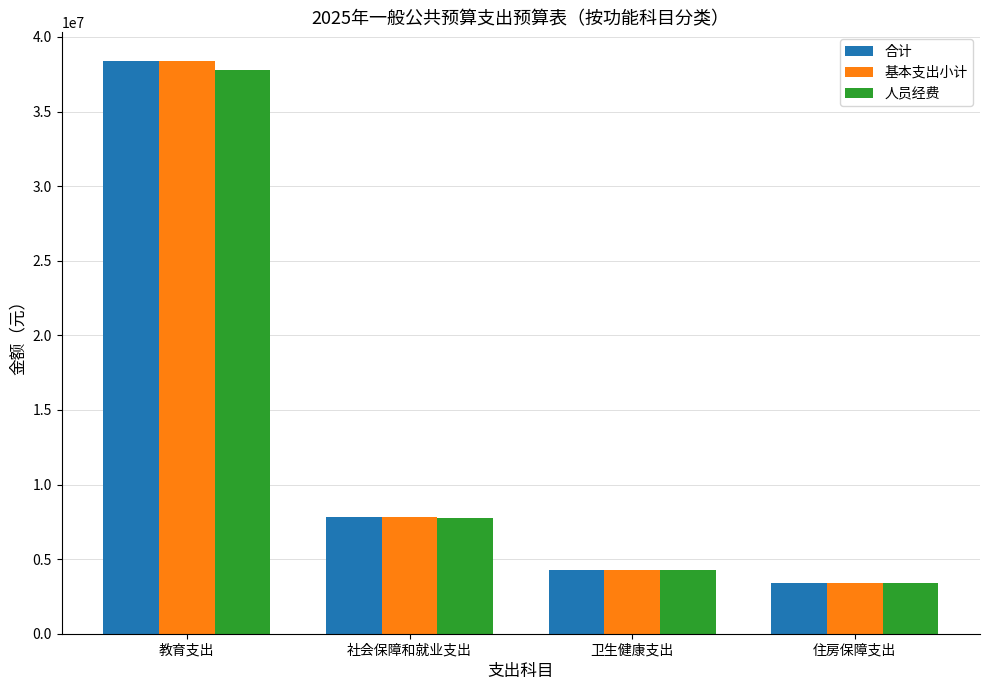

Rank the categories by 人员经费 value from highest to lowest.

教育支出, 社会保障和就业支出, 卫生健康支出, 住房保障支出